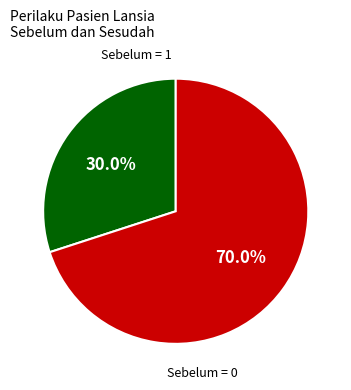

How many segments does this pie chart have?

2